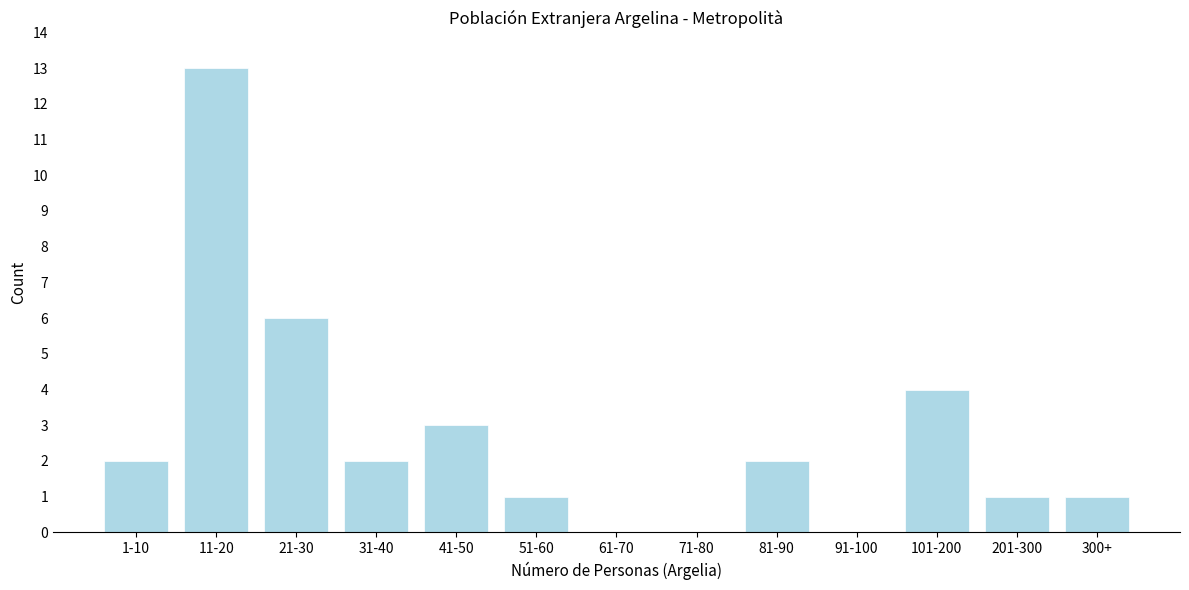

Reading right to left, list all the values displayed in this chart.

300+=1	201-300=1	101-200=4	91-100=0	81-90=2	71-80=0	61-70=0	51-60=1	41-50=3	31-40=2	21-30=6	11-20=13	1-10=2